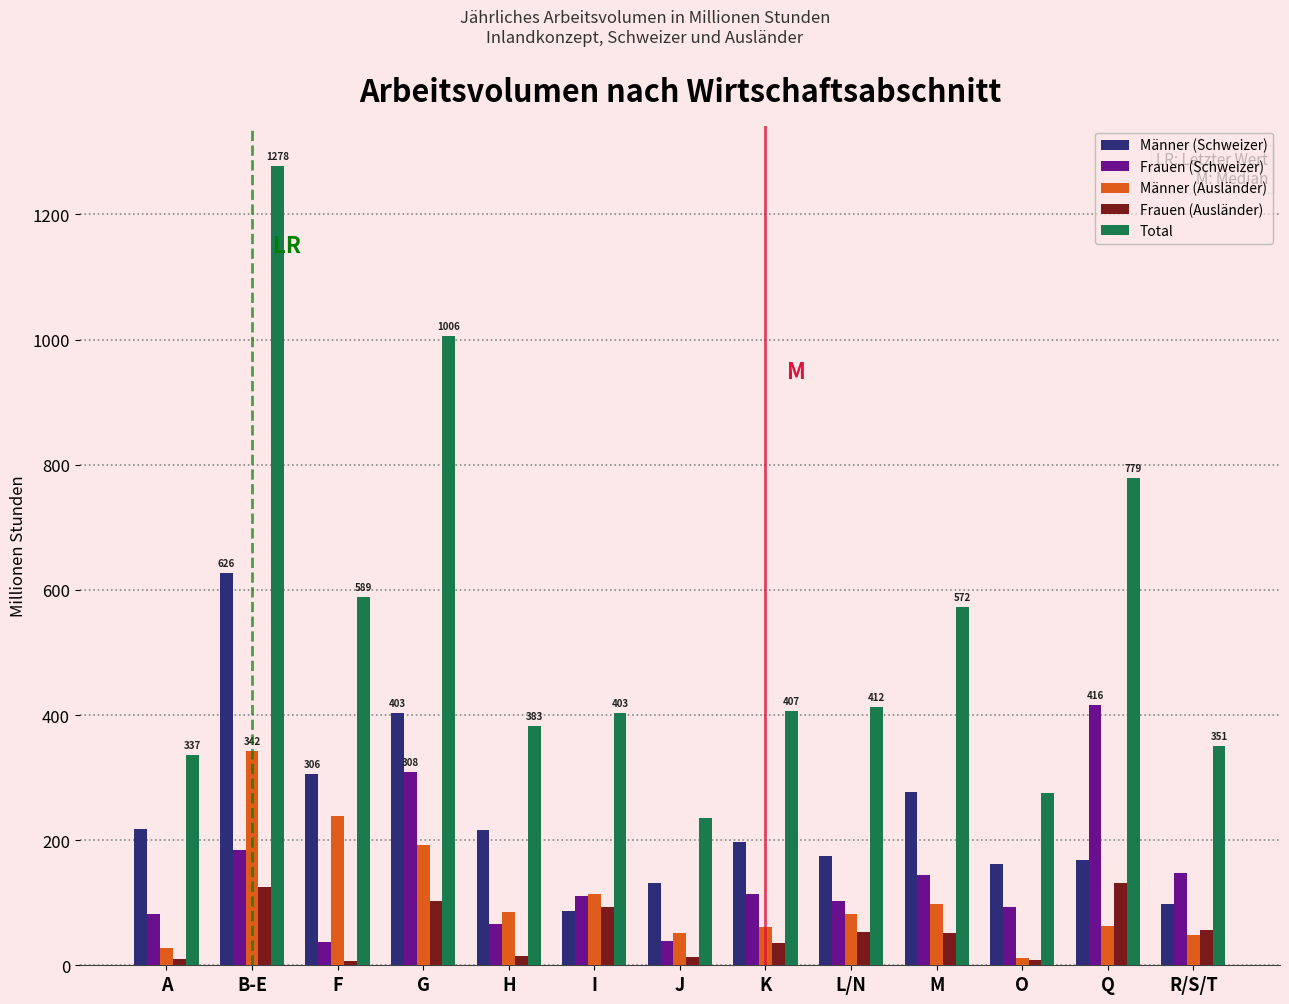

Which series has the largest range (max minus min)?

Total